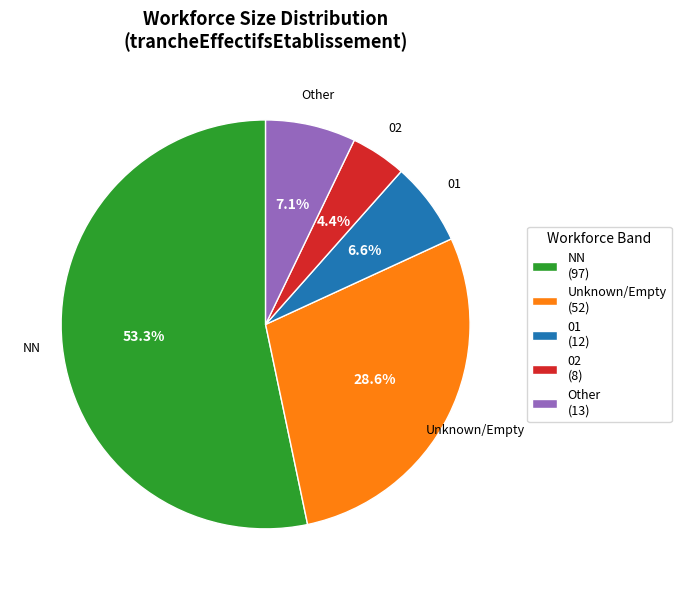

Which has a higher value, NN (97) or Unknown/Empty (52)?

NN (97)